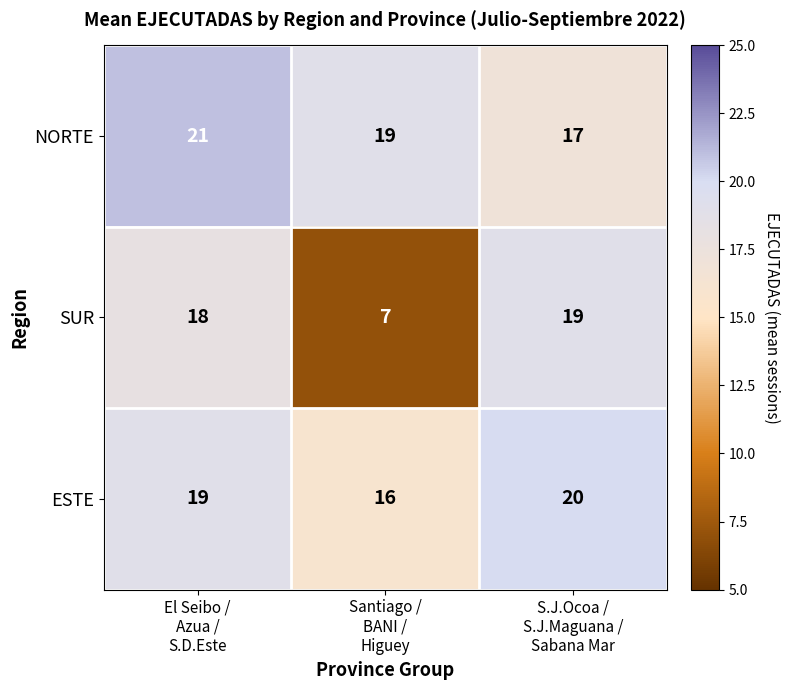

Reading right to left, what are all the values shown in this chart?

NORTE: 17	19	21
SUR: 19	7	18
ESTE: 20	16	19